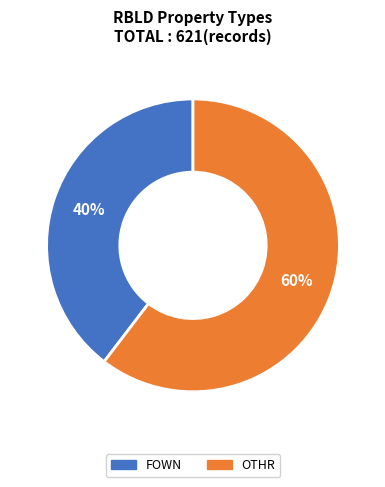

To the nearest percent, what is the average slice percentage?

50%